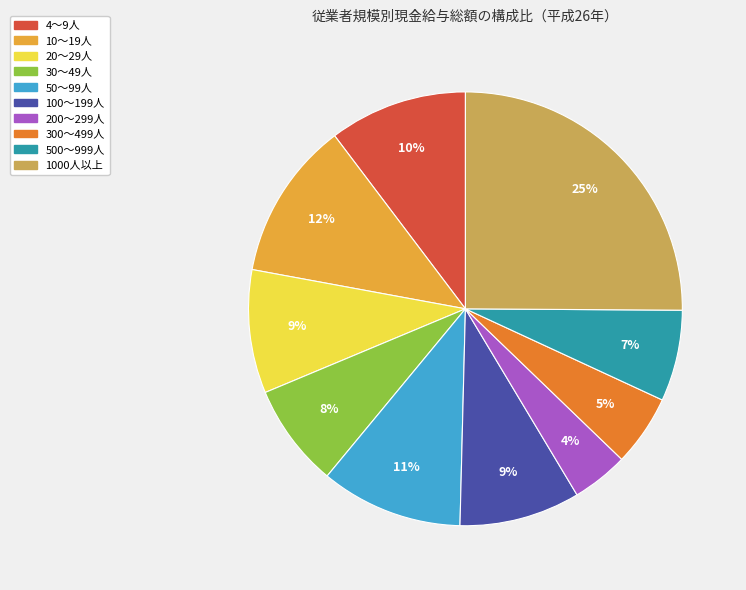

Do 10～19人 and 30～49人 together represent more than half of the pie?

No